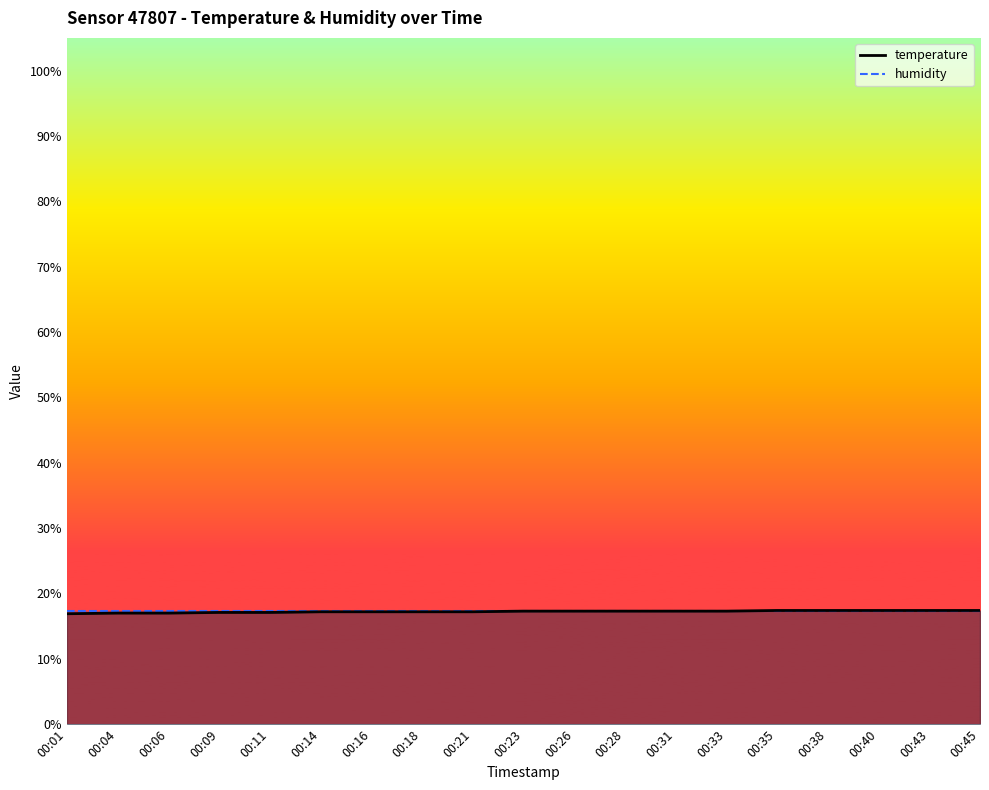

Rank the series by their average value, from lowest to highest.

temperature, humidity